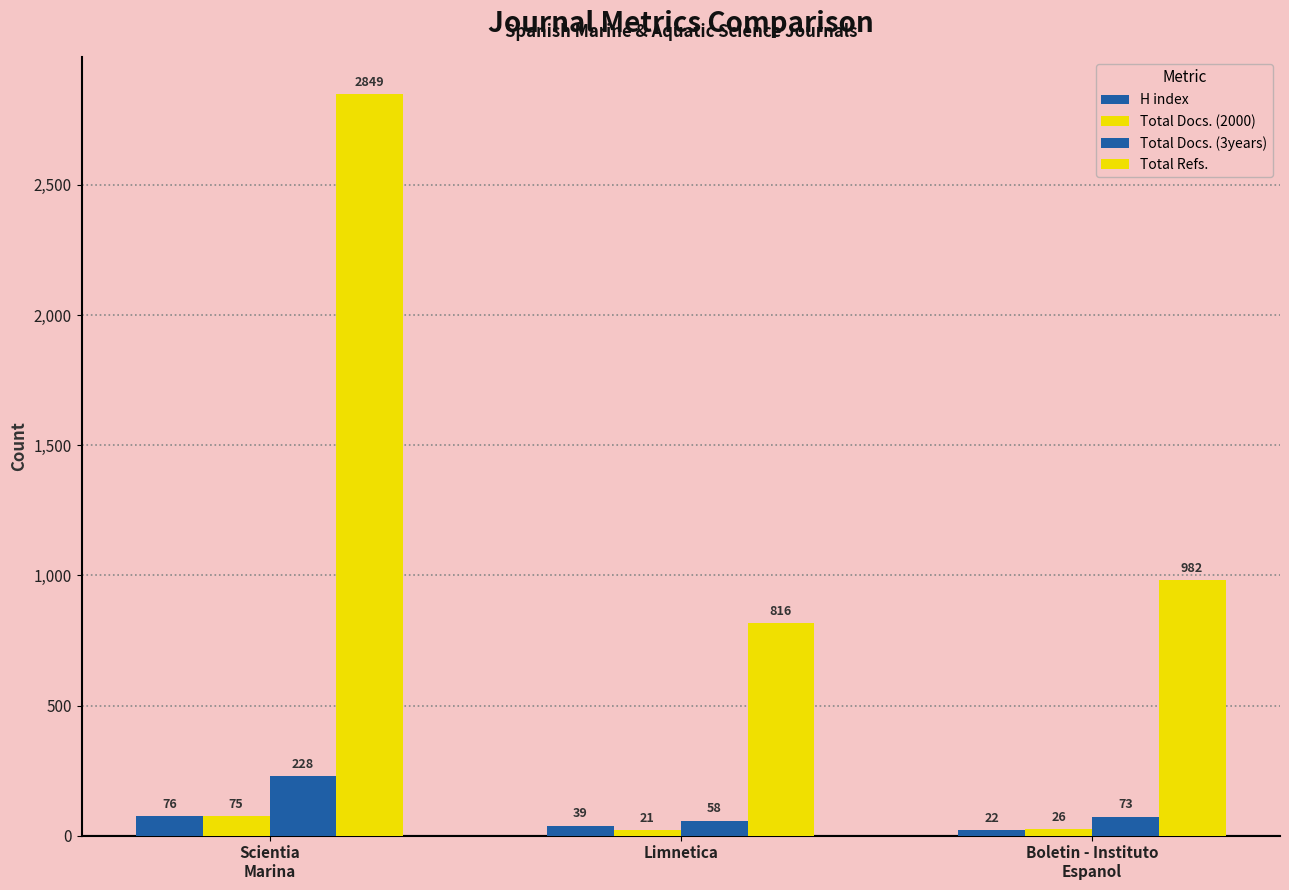

At which label does Total Docs. (3years) first exceed 73?

Scientia
Marina